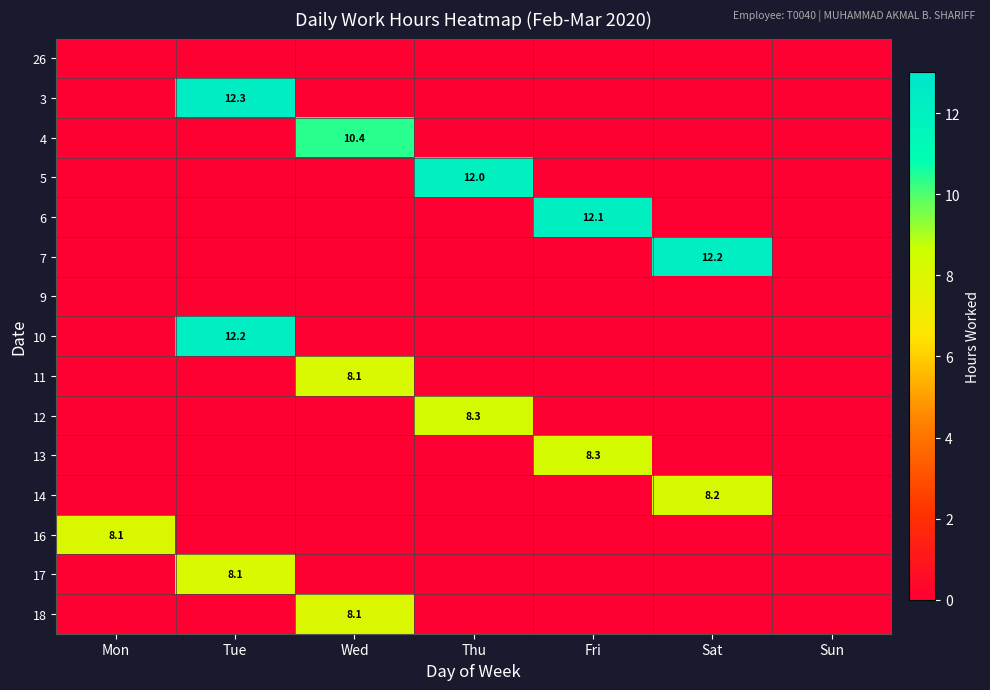

True or false: 3 has a value of 12.3 at Tue.

True